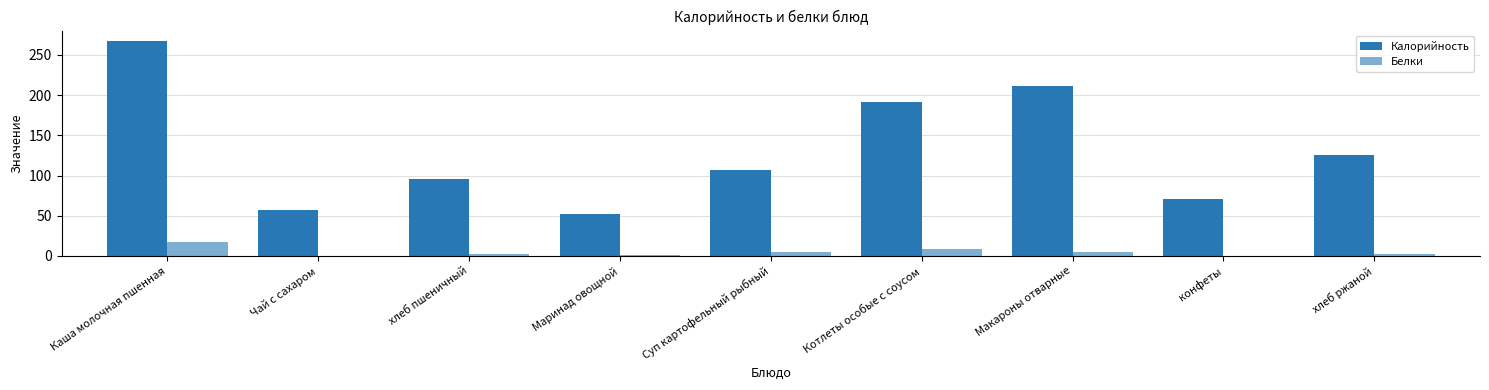

How many series are shown in this chart?

2